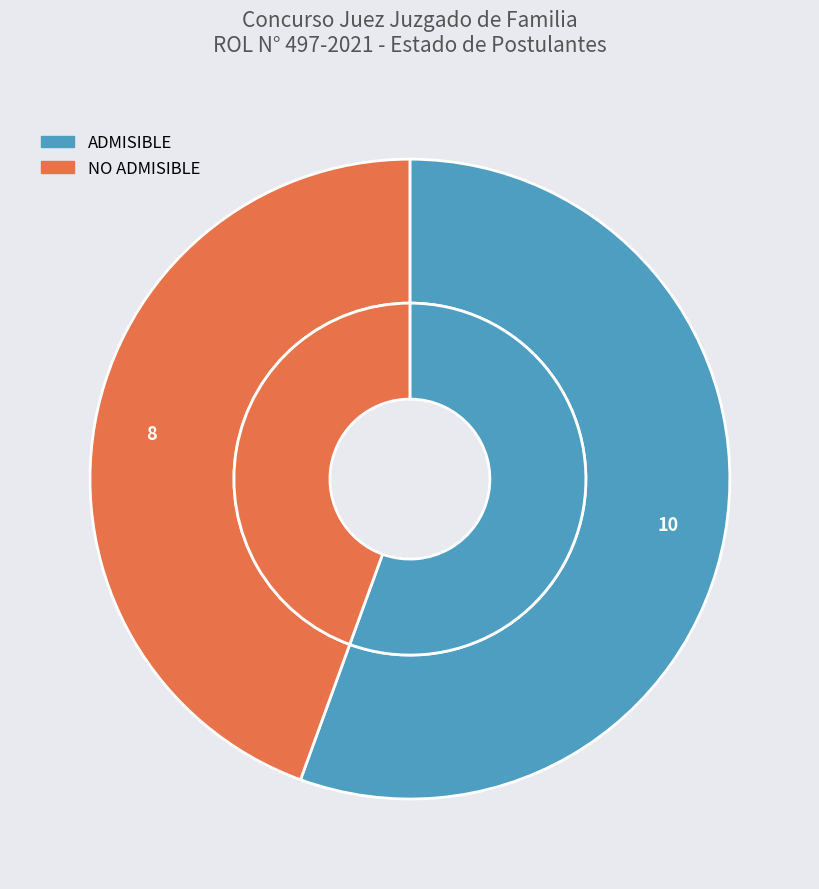

What is the ratio of the value at NO ADMISIBLE to the value at ADMISIBLE?

0.8